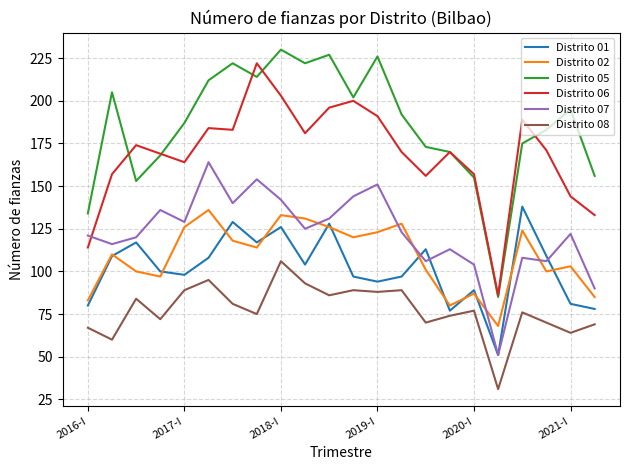

True or false: Distrito 05 and Distrito 01 cross at least once.

False